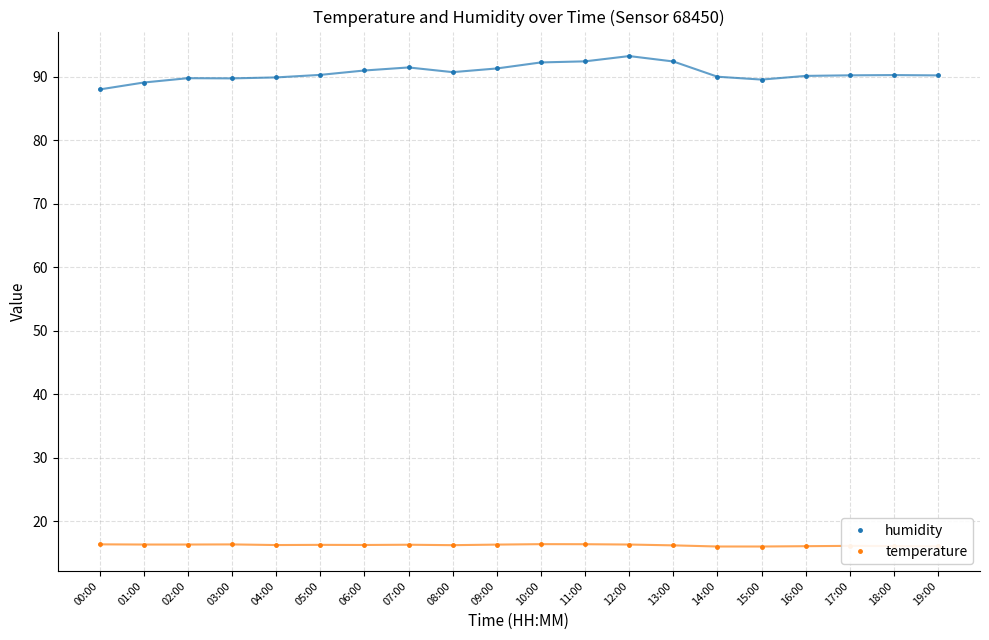

Is the value of humidity at 13:00 greater than the value of temperature at 04:00?

Yes